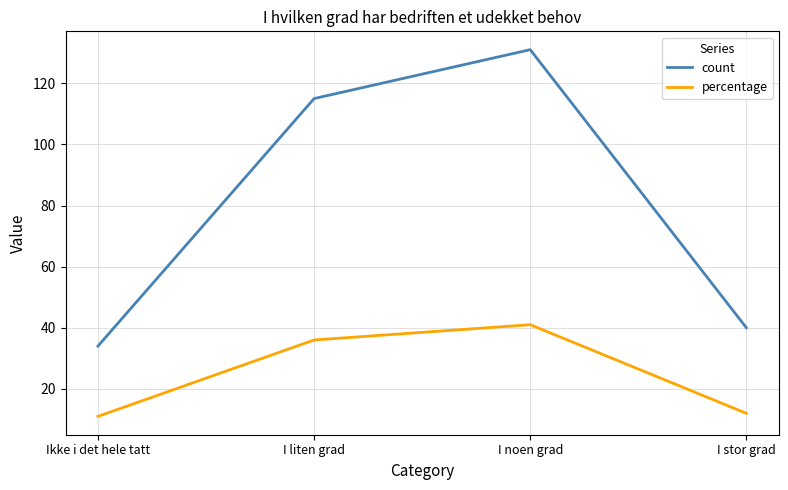

The value of count at I liten grad is 115. True or false?

True